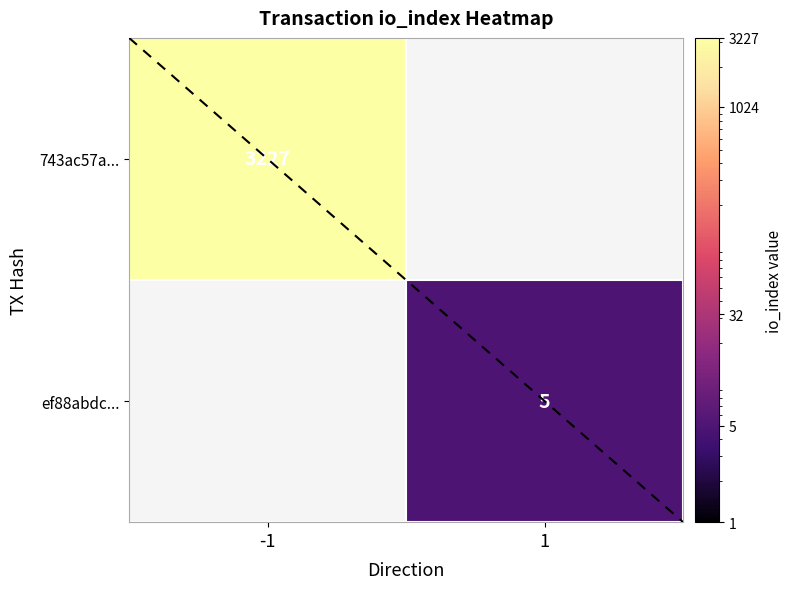

Is the value of ef88abdc... at 1 greater than the value of 743ac57a... at -1?

No